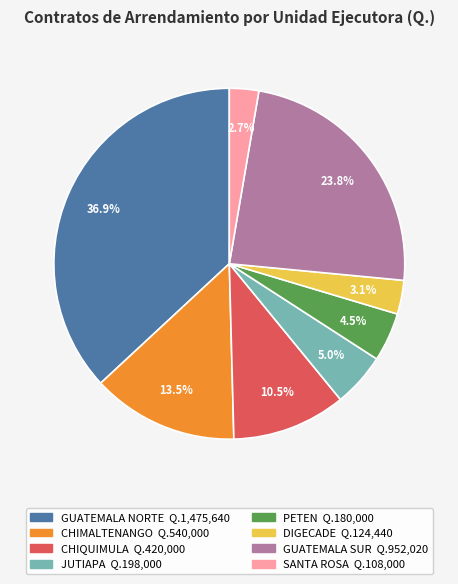

Does DIGECADE represent more than half of the total?

No